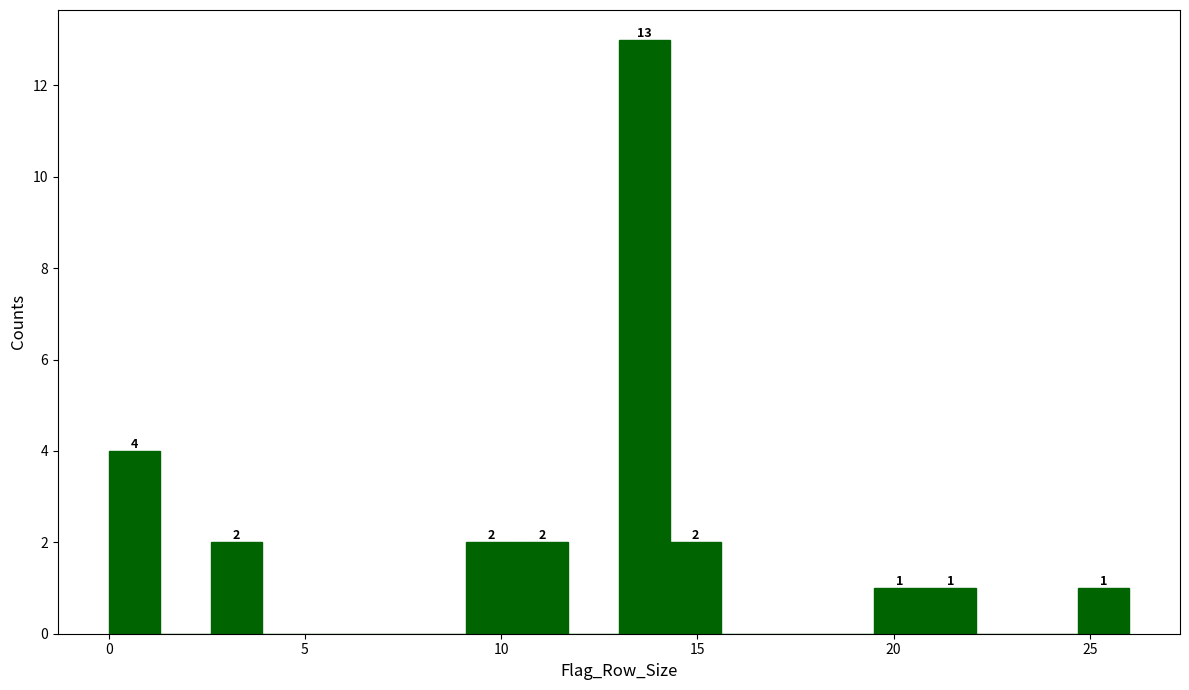

Read against the x-axis, roughly where is the centre of the tallest bar?

13.5